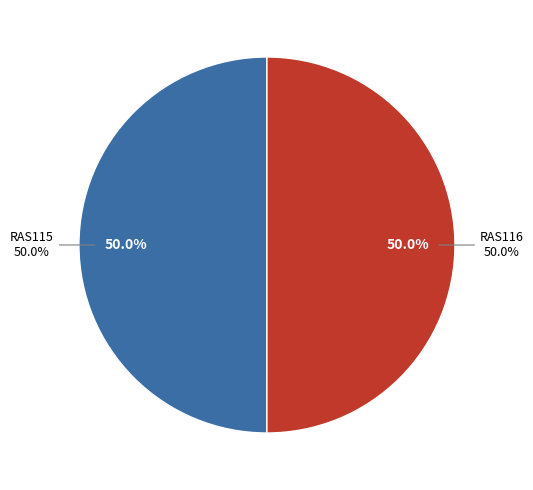

Count the number of slices in the pie.

2